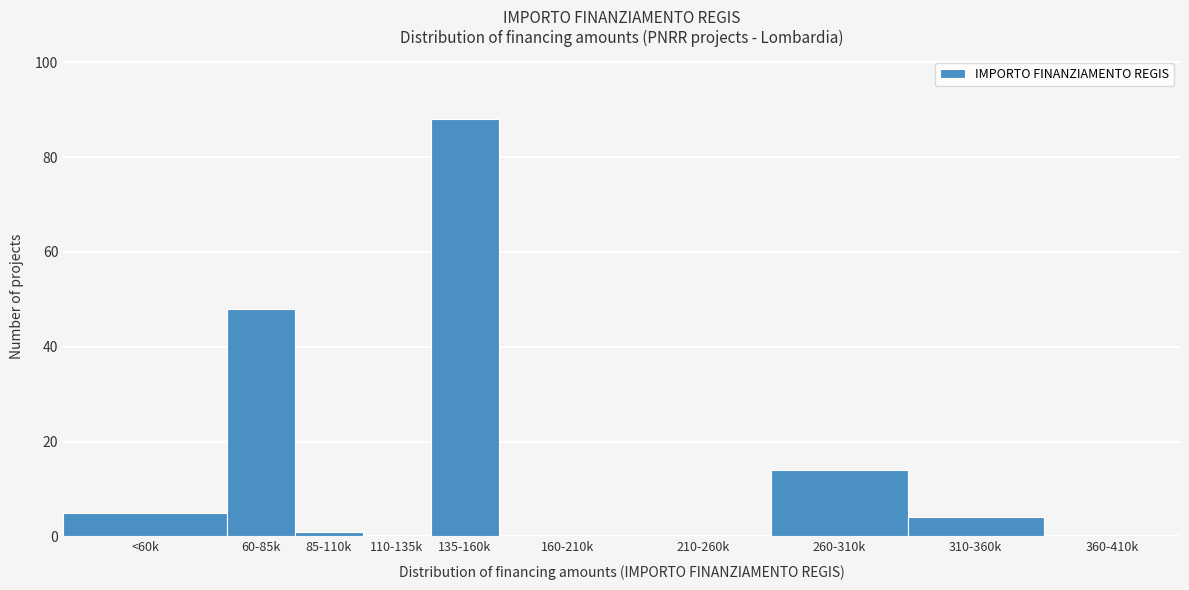

Reading right to left, transcribe all the data shown in this chart.

360-410k=0	310-360k=4	260-310k=14	210-260k=0	160-210k=0	135-160k=88	110-135k=0	85-110k=1	60-85k=48	<60k=5